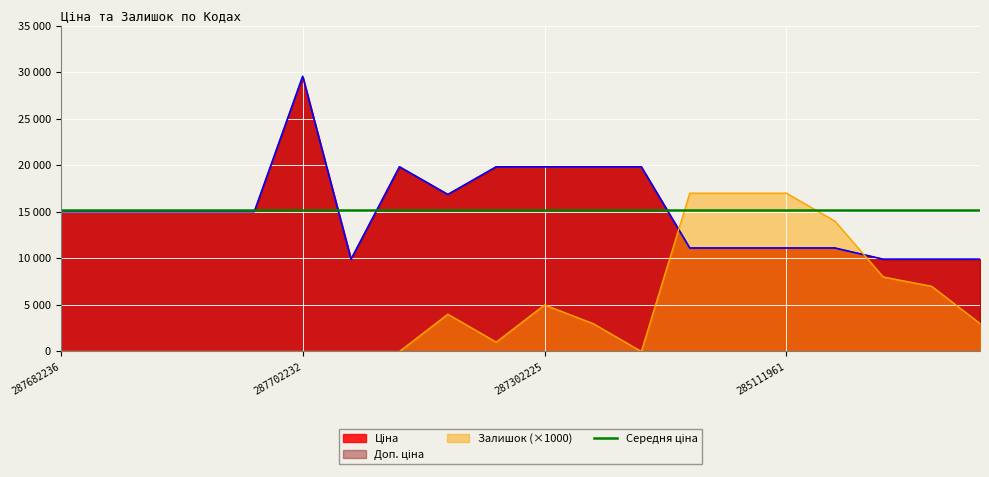

Which series ends up on top after the final intersection of Ціна and Залишок?

Ціна